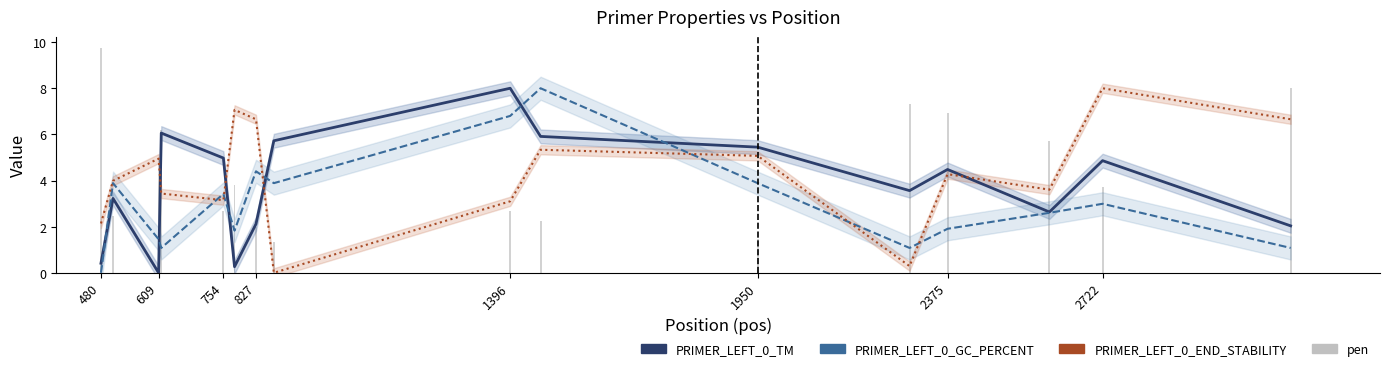

Which category has the highest value in the pen series?

480